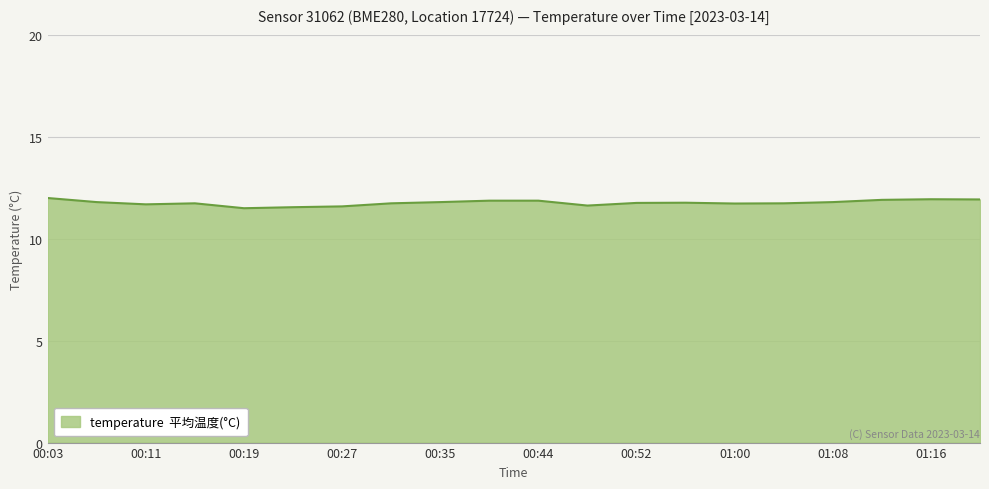

Does the chart display data point markers on the line(s)?

No